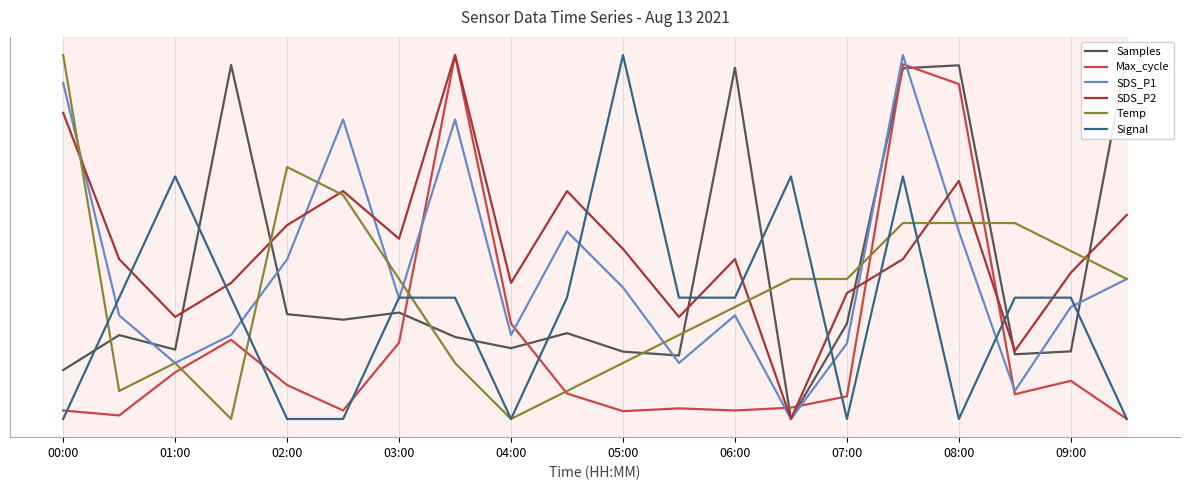

The value of Temp at 06:00 is 0.5. True or false?

False